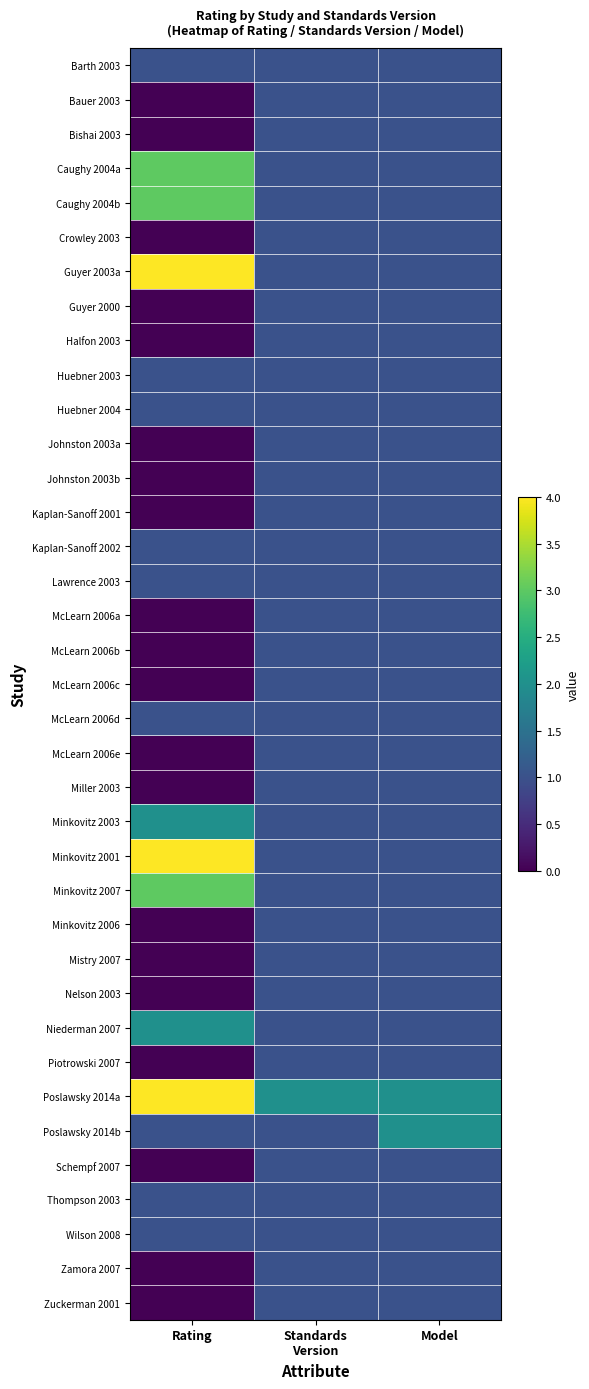

Which series has the widest spread of values?

Guyer 2003a